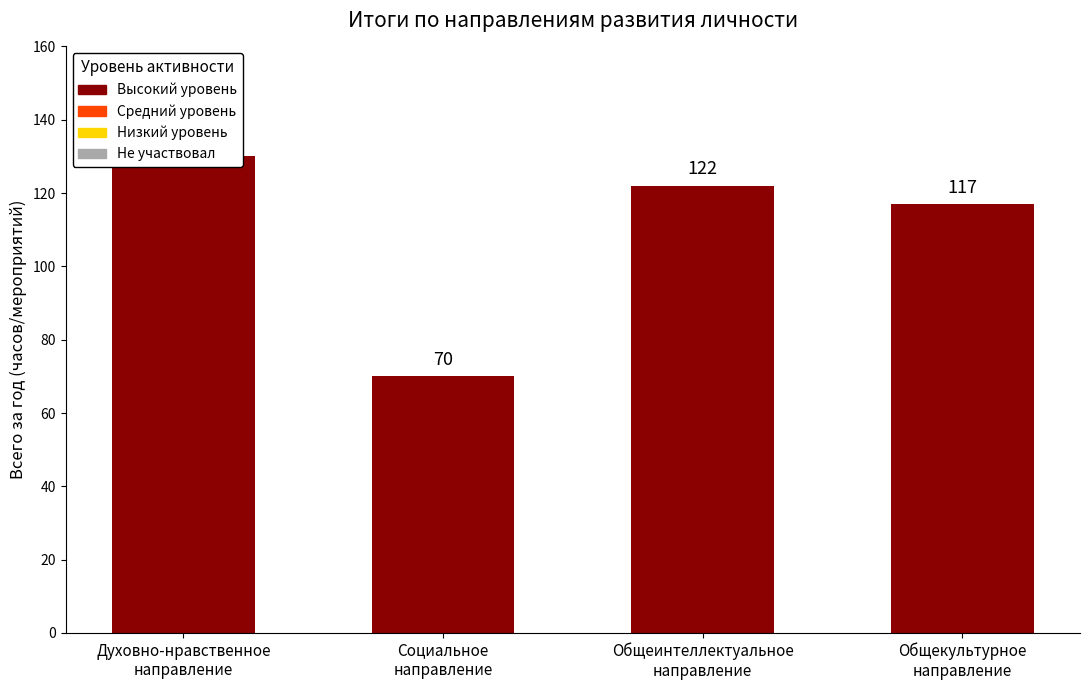

List the labels in order of value, smallest first.

Социальное
направление, Общекультурное
направление, Общеинтеллектуальное
направление, Духовно-нравственное
направление